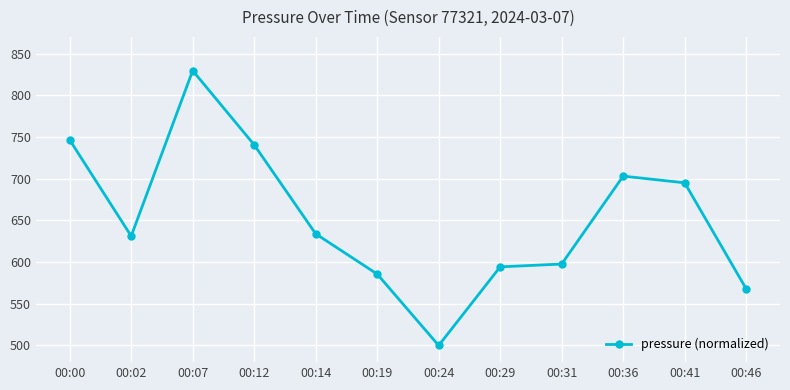

Count the number of values greater than 633.

6